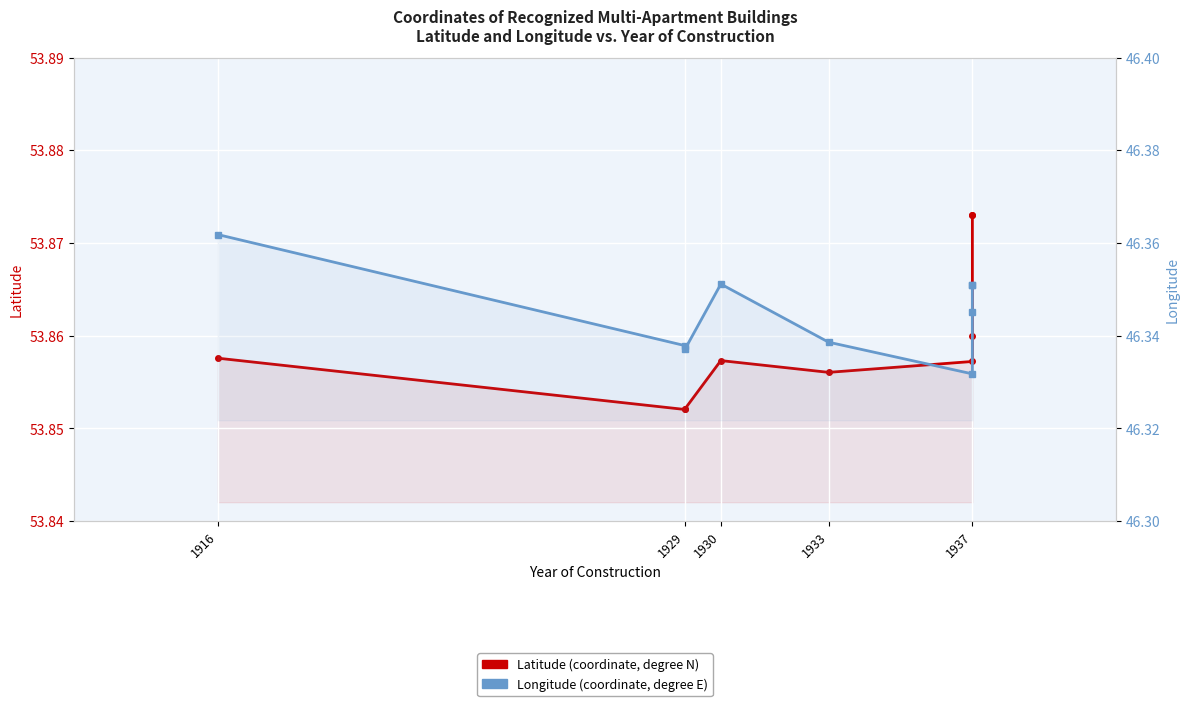

Is the value of Longitude at 1929 greater than the value of Latitude at 1937?

No